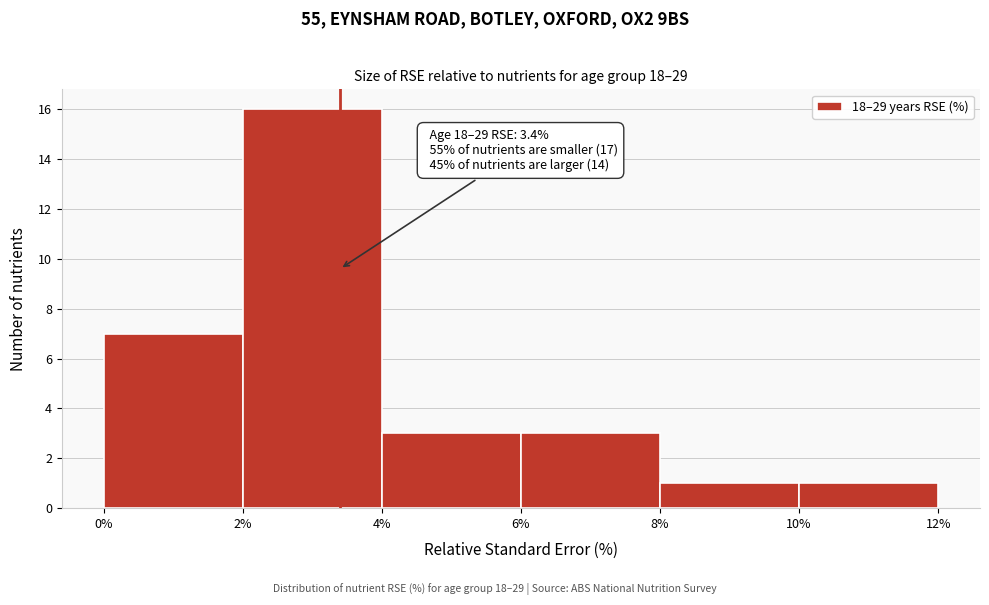

Which range on the x-axis has the tallest bar?

2% to 4%